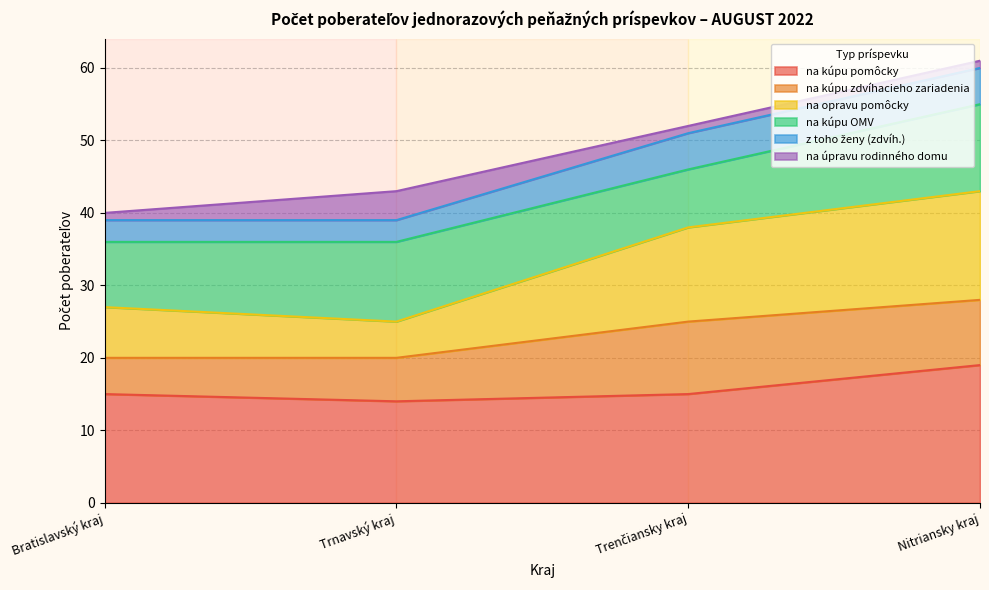

True or false: na úpravu rodinného domu and z toho ženy (zdvíhanie) intersect in this chart.

True